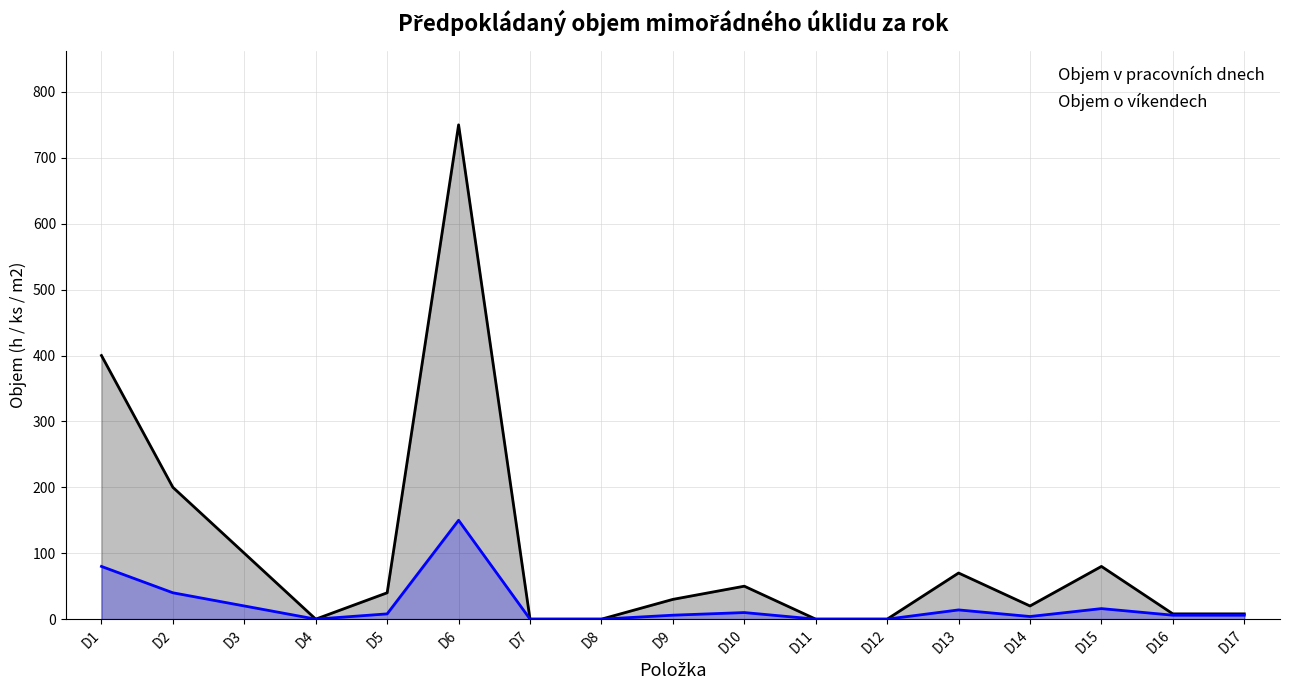

Which has a higher value, D1 or D14?

D1